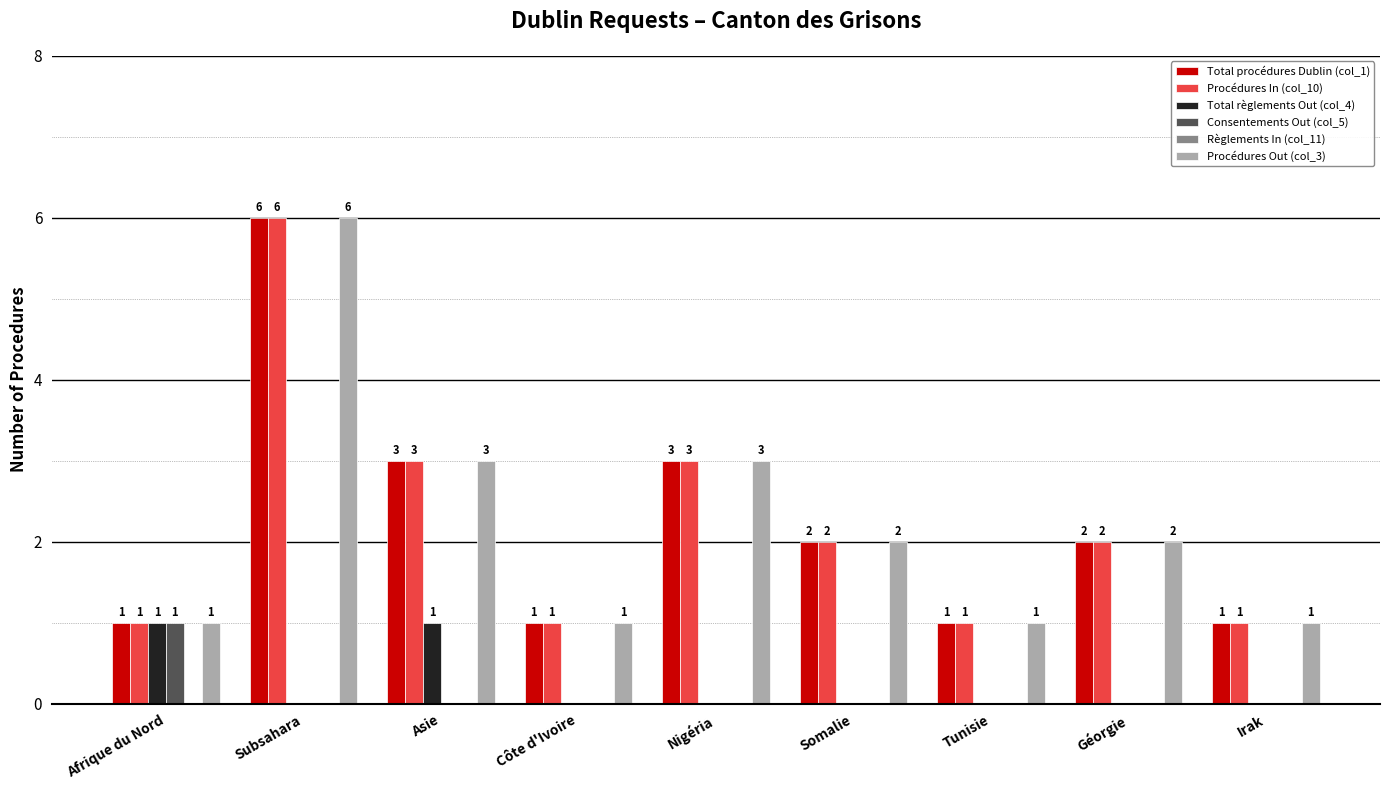

How many groups of bars are there?

9